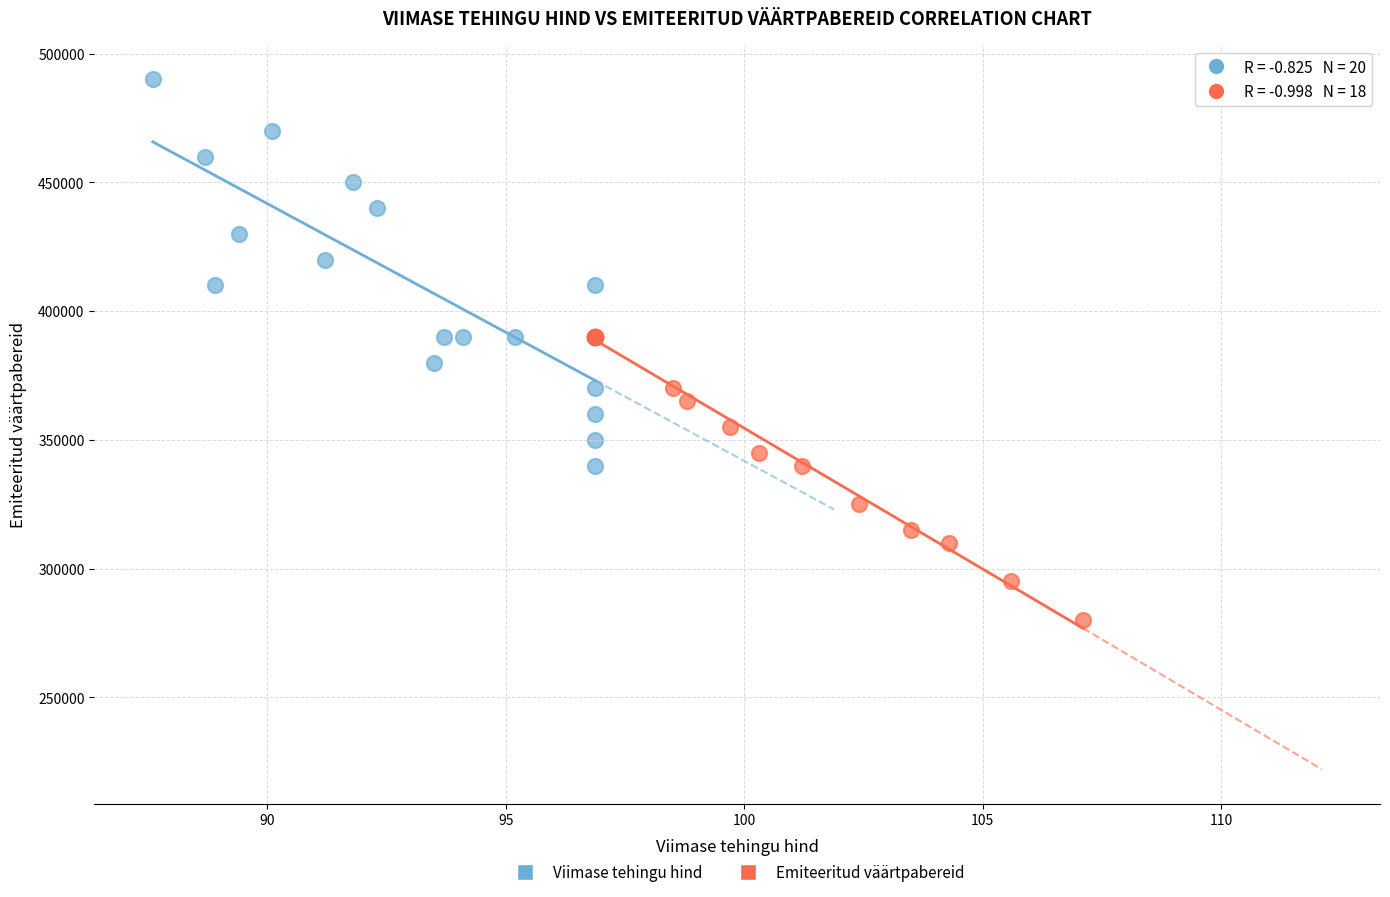

Which series contains the highest Y value?

Viimase tehingu hind